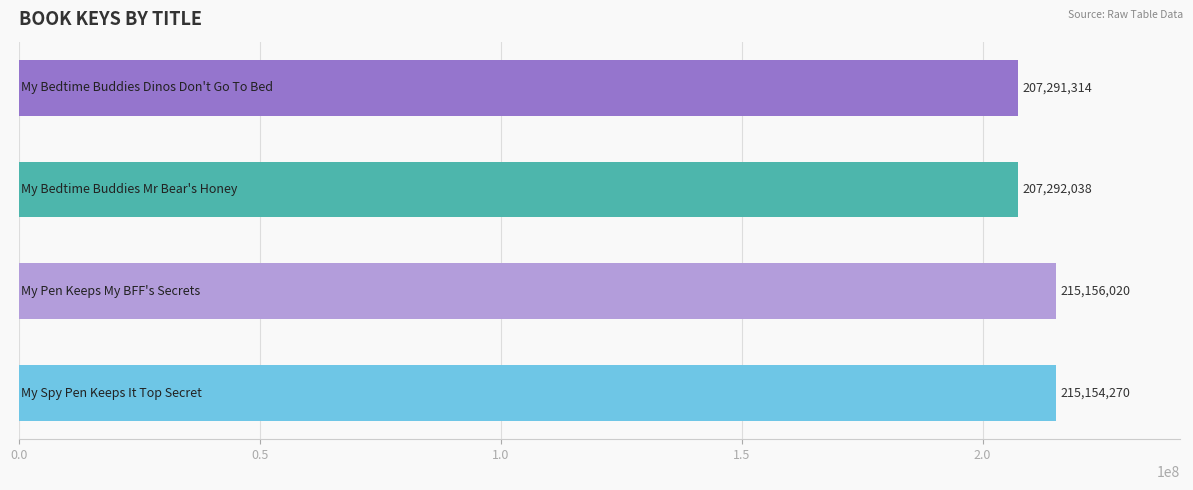

What is the difference between the second highest and minimum values?

7862956